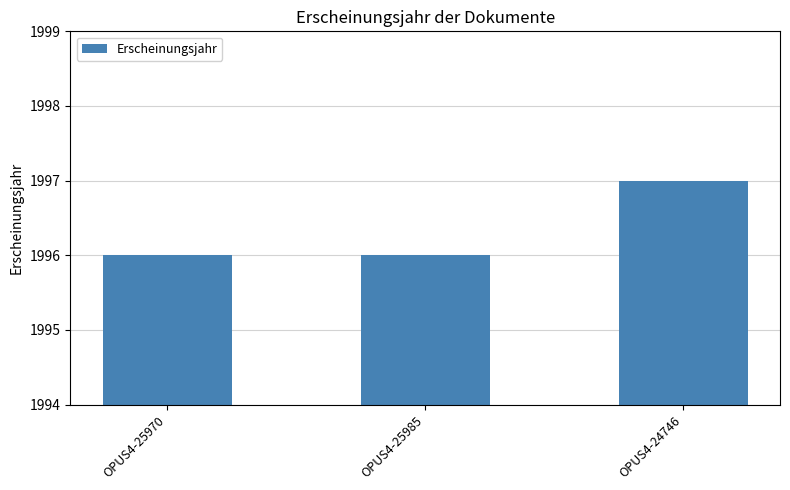

What is the greatest value displayed?

1997